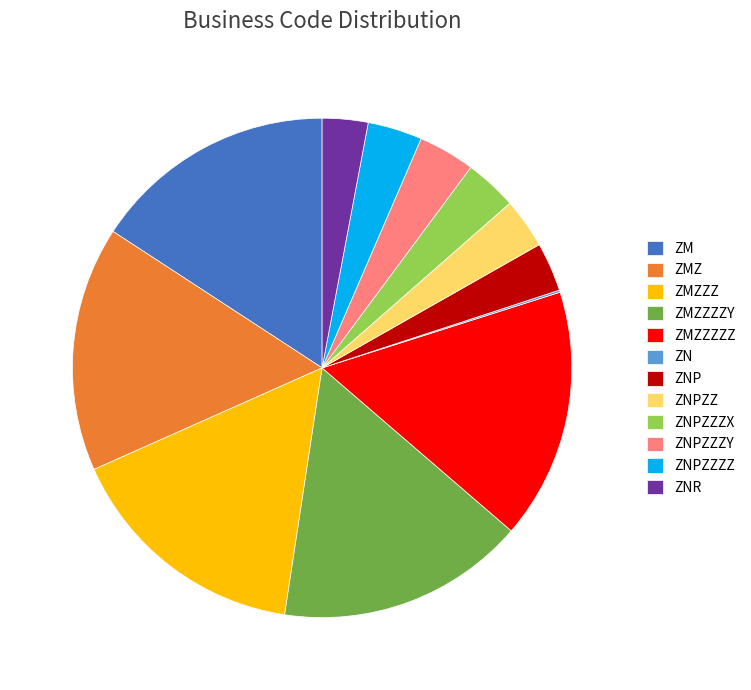

Approximately how many times larger is the value at ZMZZZZZ compared to ZMZZZ?

1.0